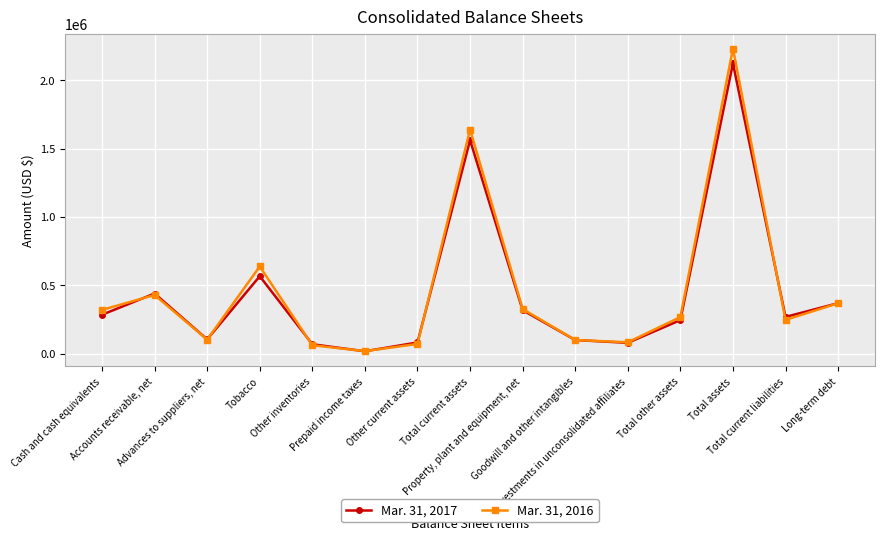

At which label does Mar. 31, 2016 reach its minimum?

Prepaid income taxes